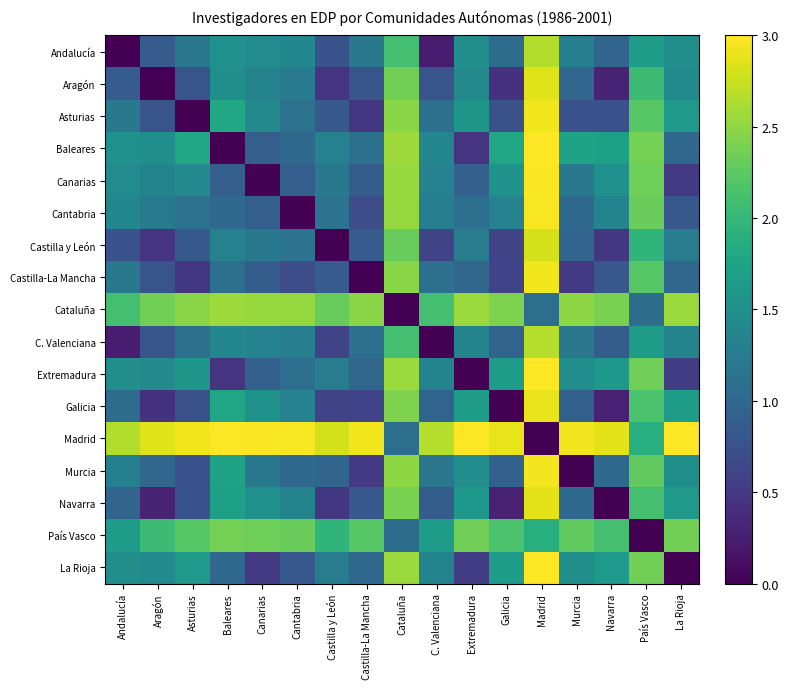

Which has a higher value, Galicia or Andalucía?

Galicia